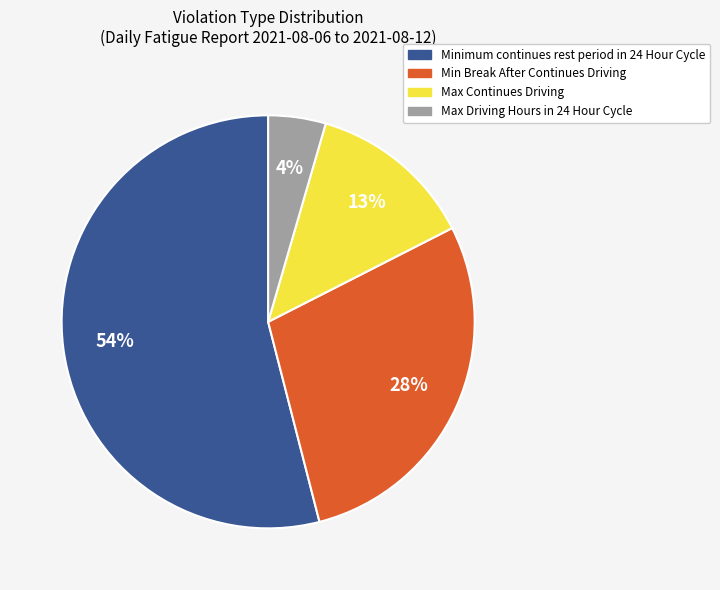

What is the majority slice?

Minimum continues rest period in 24 Hour Cycle